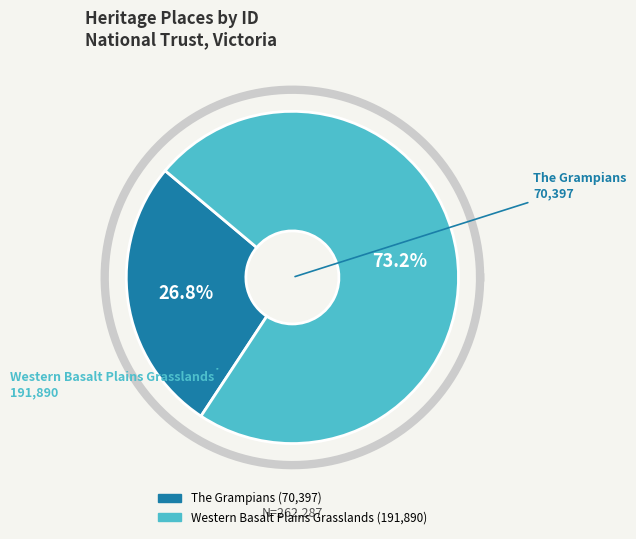

How many slices are in this pie chart?

2